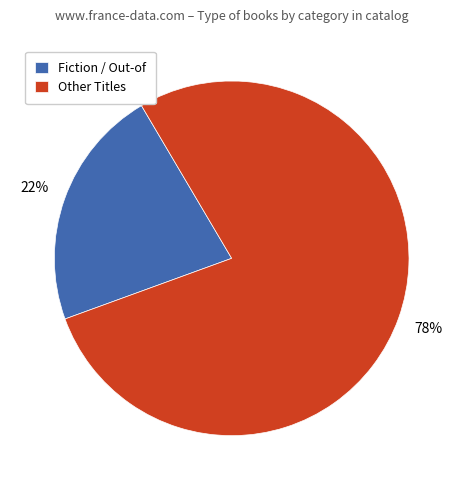

Count the number of slices in the pie.

2